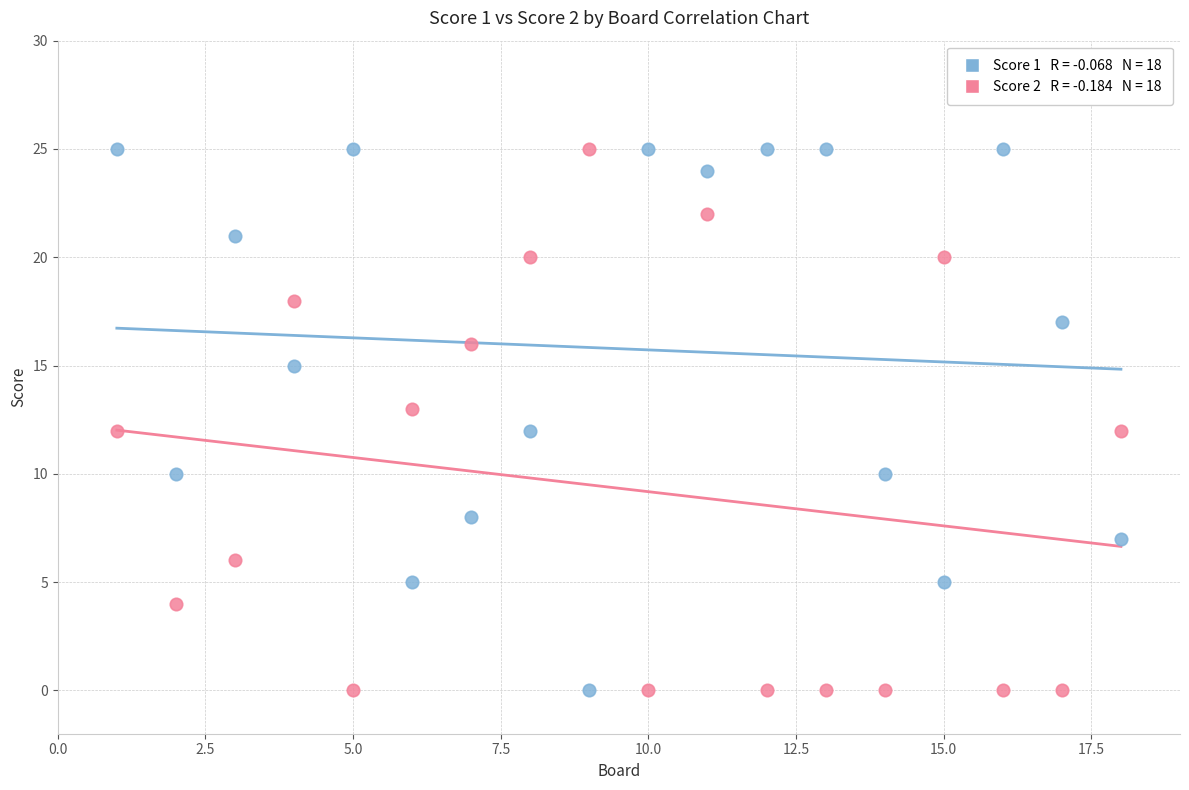

Across all data points, what is the range of Y values (max minus min)?

25